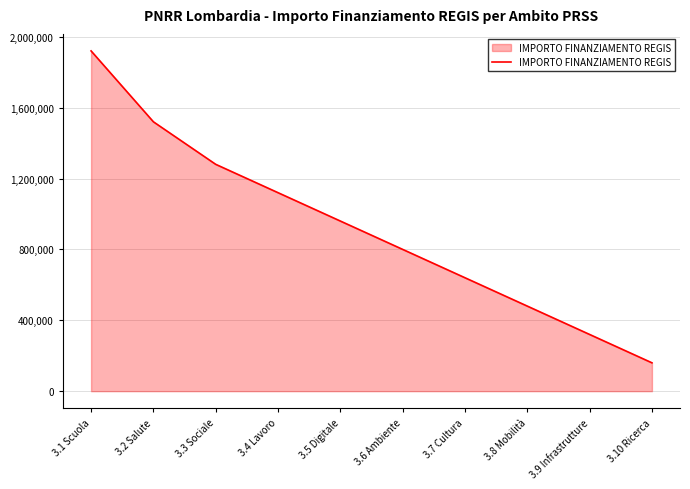

At which label does the data first exceed 960000?

3.1 Scuola